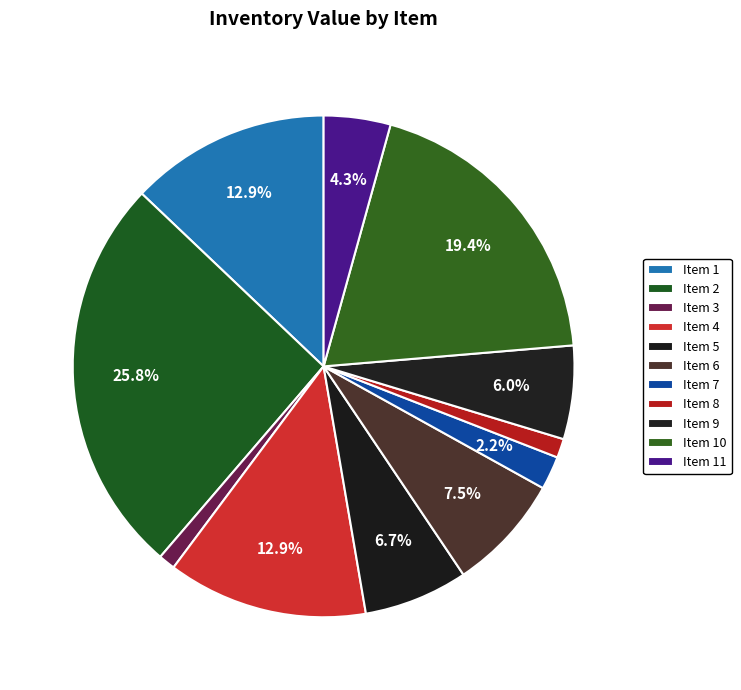

To the nearest percent, what is the difference between the Item 11 and Item 5 slice percentages?

2%